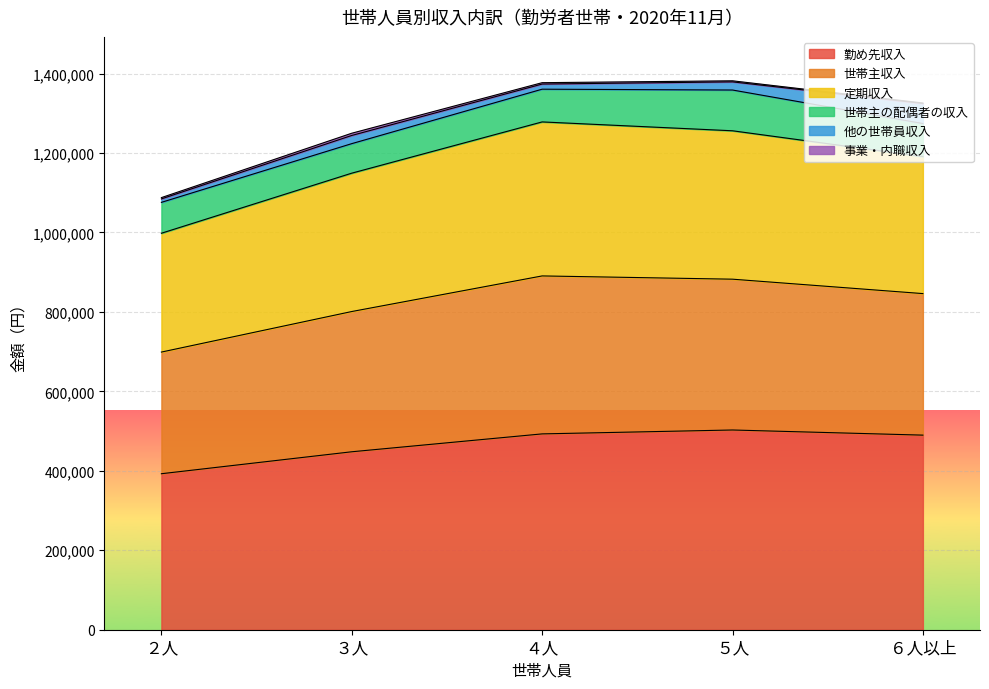

What is the difference between the maximum and second lowest values in the 事業・内職収入 series?

2945